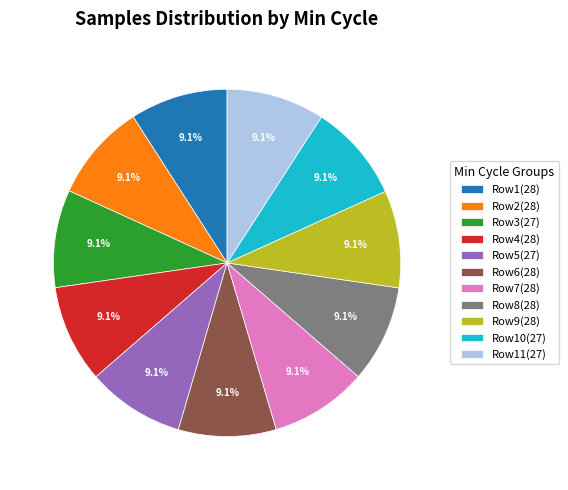

Is Row2(28) the majority of the pie?

No